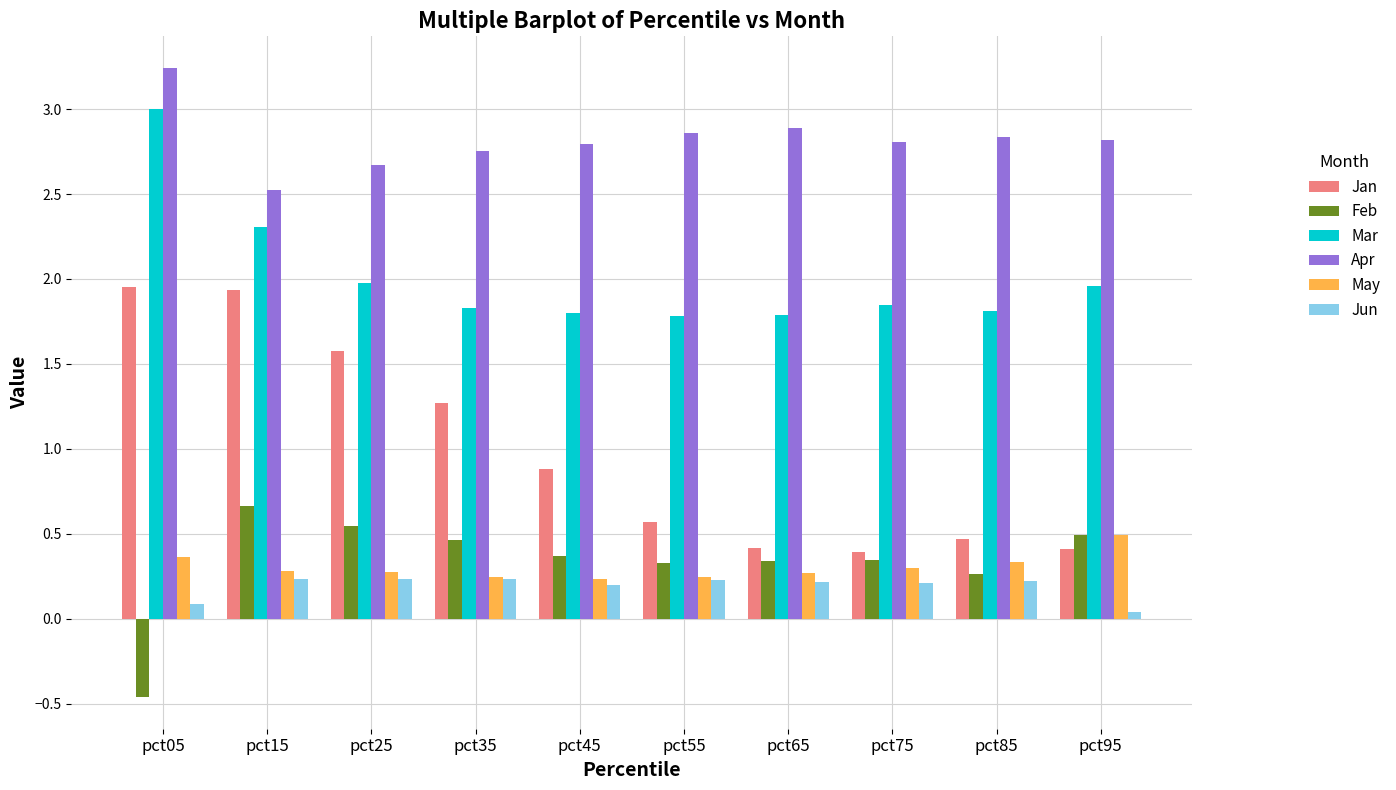

How many distinct data groups are displayed?

6